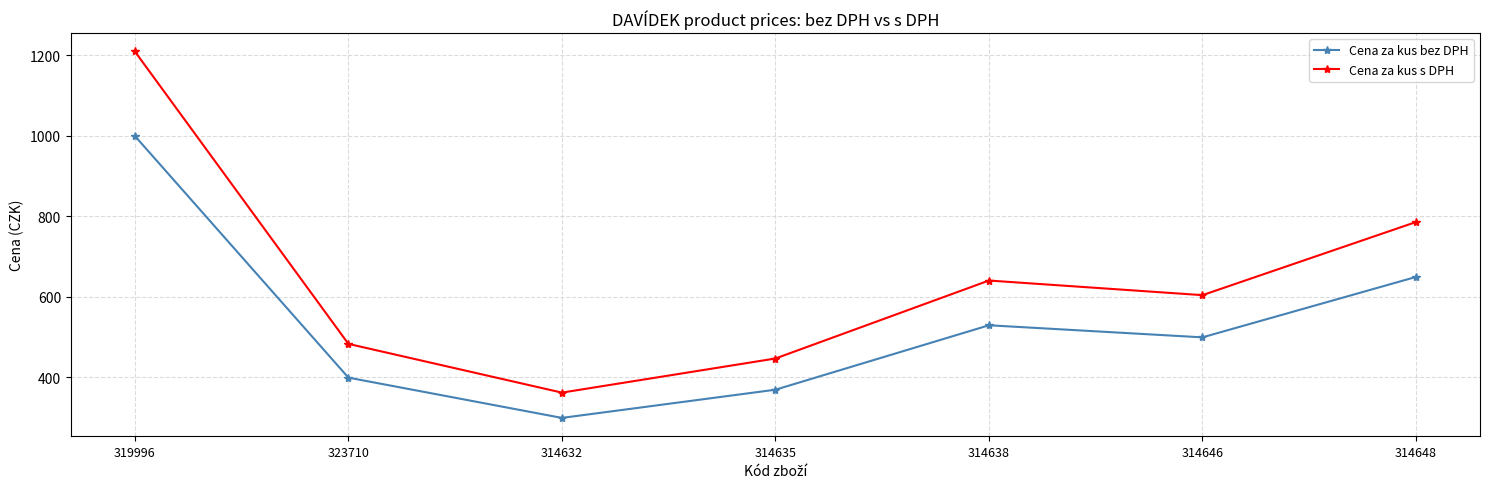

At which category does the chart reach its minimum across all series?

314632